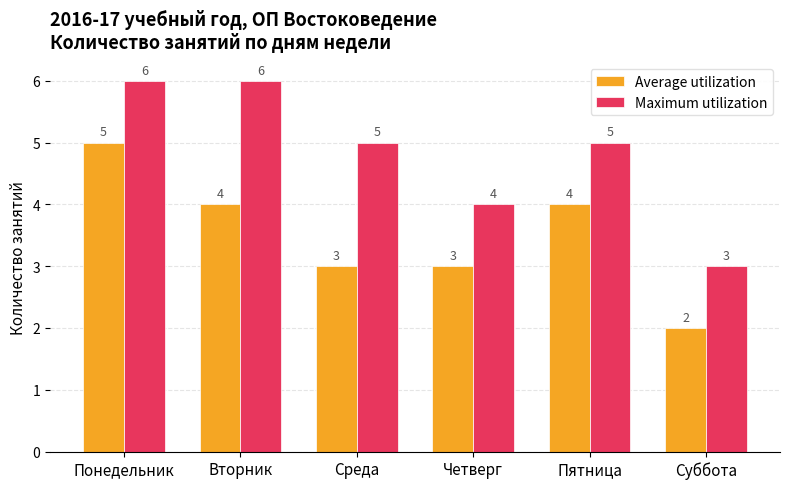

Reading left to right, extract all data points from this chart.

Average utilization: Понедельник=5	Вторник=4	Среда=3	Четверг=3	Пятница=4	Суббота=2
Maximum utilization: Понедельник=6	Вторник=6	Среда=5	Четверг=4	Пятница=5	Суббота=3